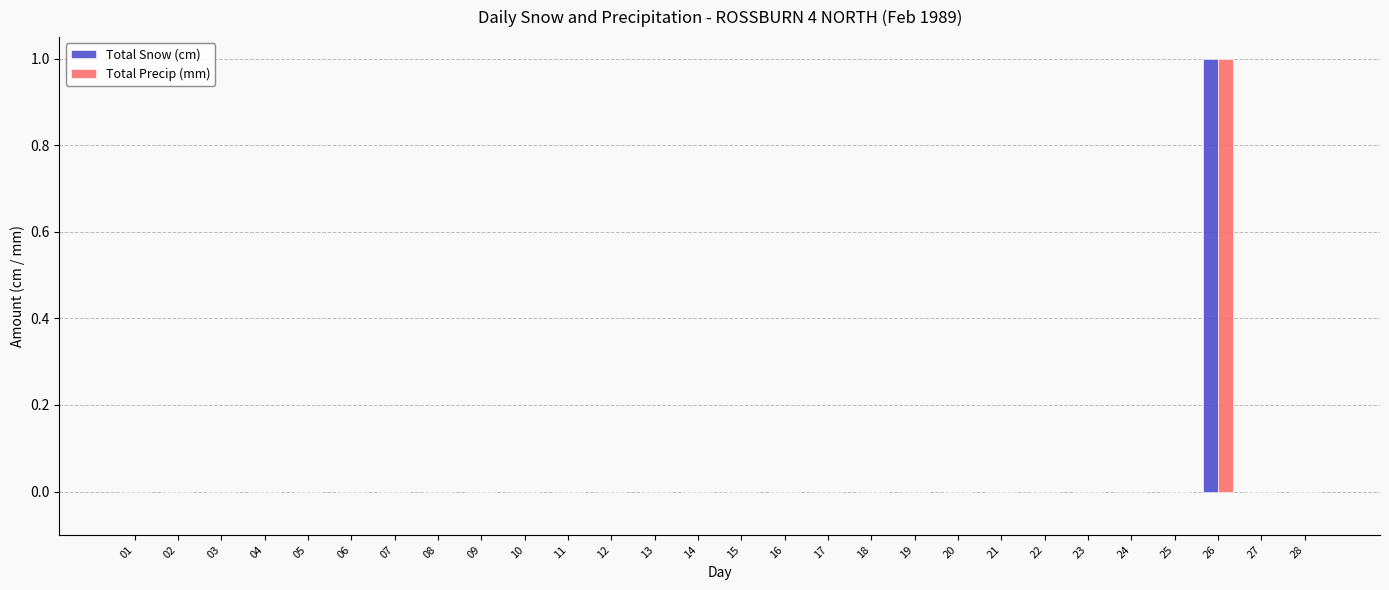

What is the sum of all Total Precip (mm) values?

1